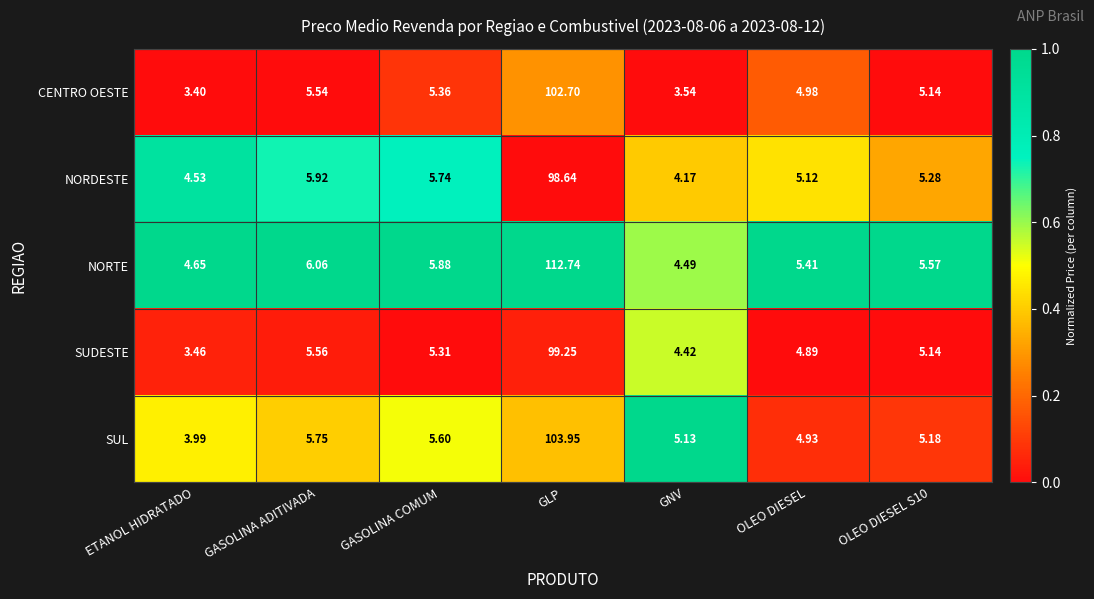

At which category is the sum across all series the highest?

GLP